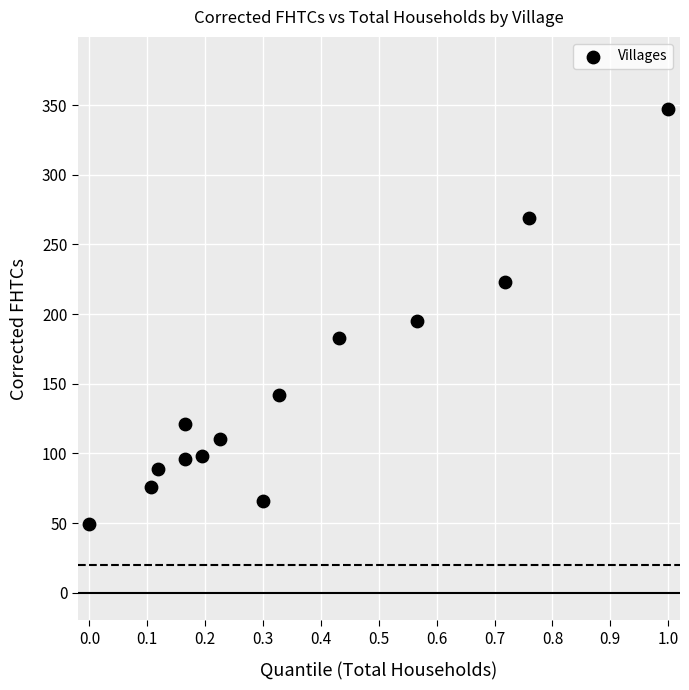

What is the range of Y values (max minus min)?

298